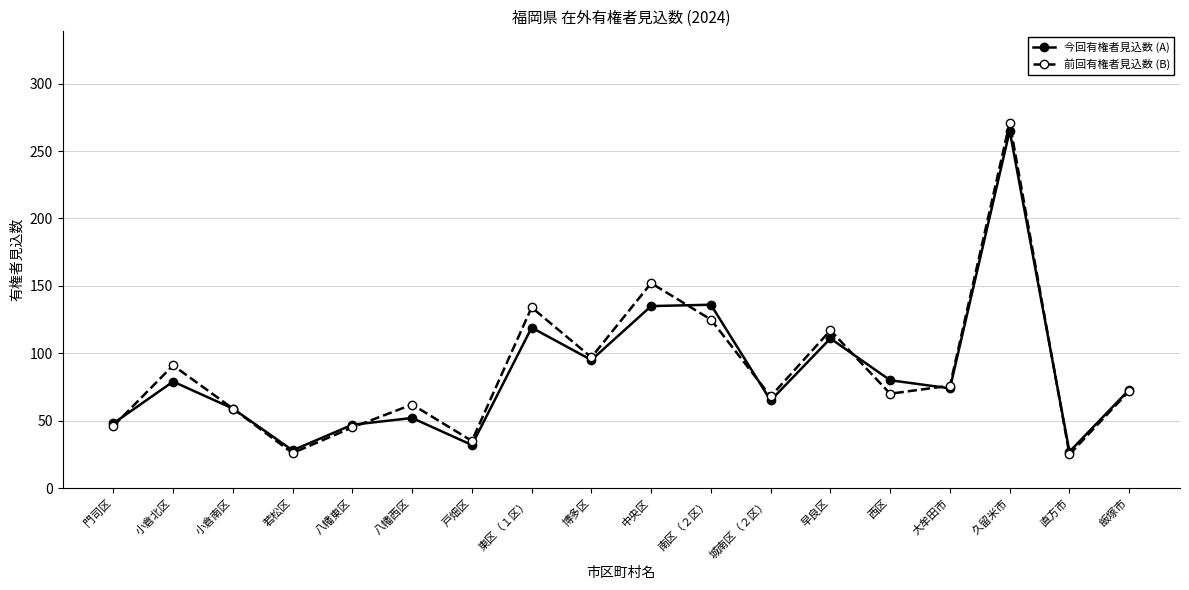

Is the value of 前回有権者見込数 (B) at 戸畑区 greater than the value of 今回有権者見込数 (A) at 小倉南区?

No